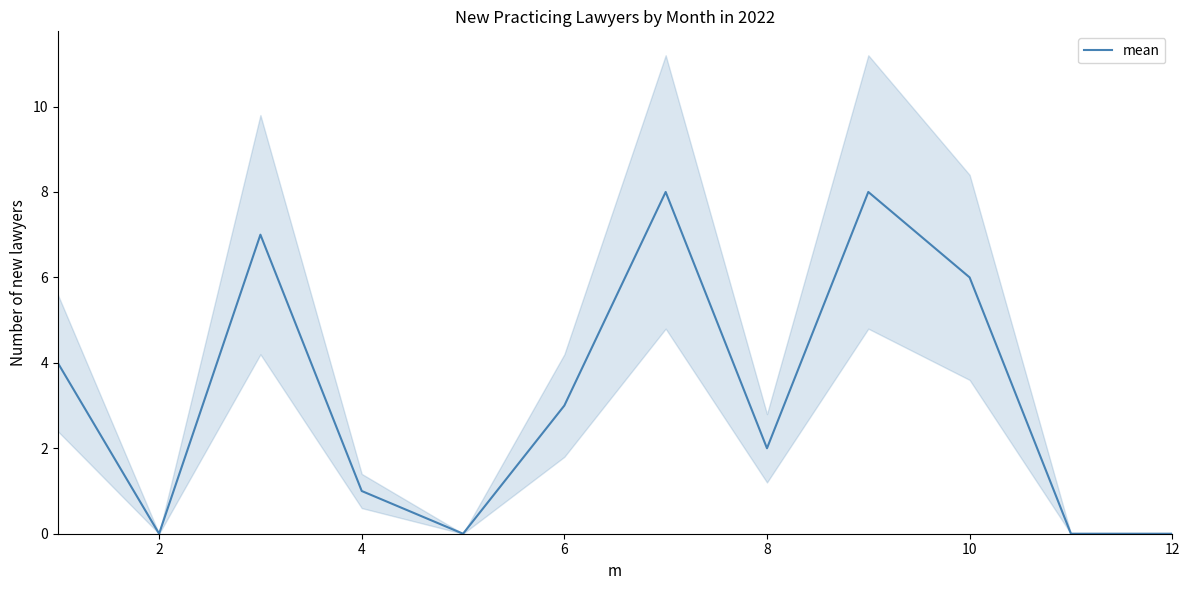

How many lines are shown in the chart?

1